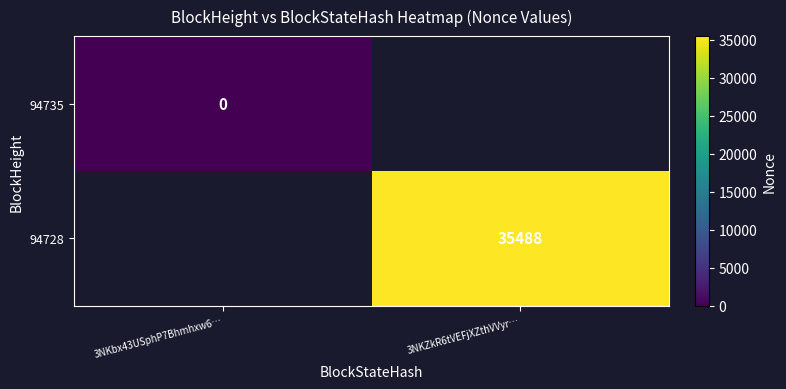

The 94728 series shows 35488 at 3NKZkR6tVEFjXZthVVyr…. True or false?

True